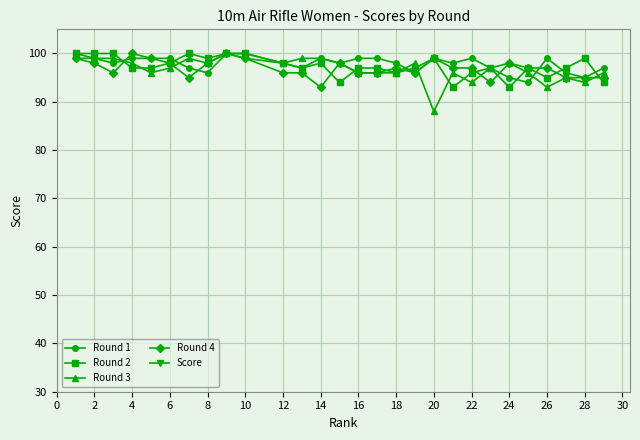

How many intersections are there between Round 3 and Round 2?

8